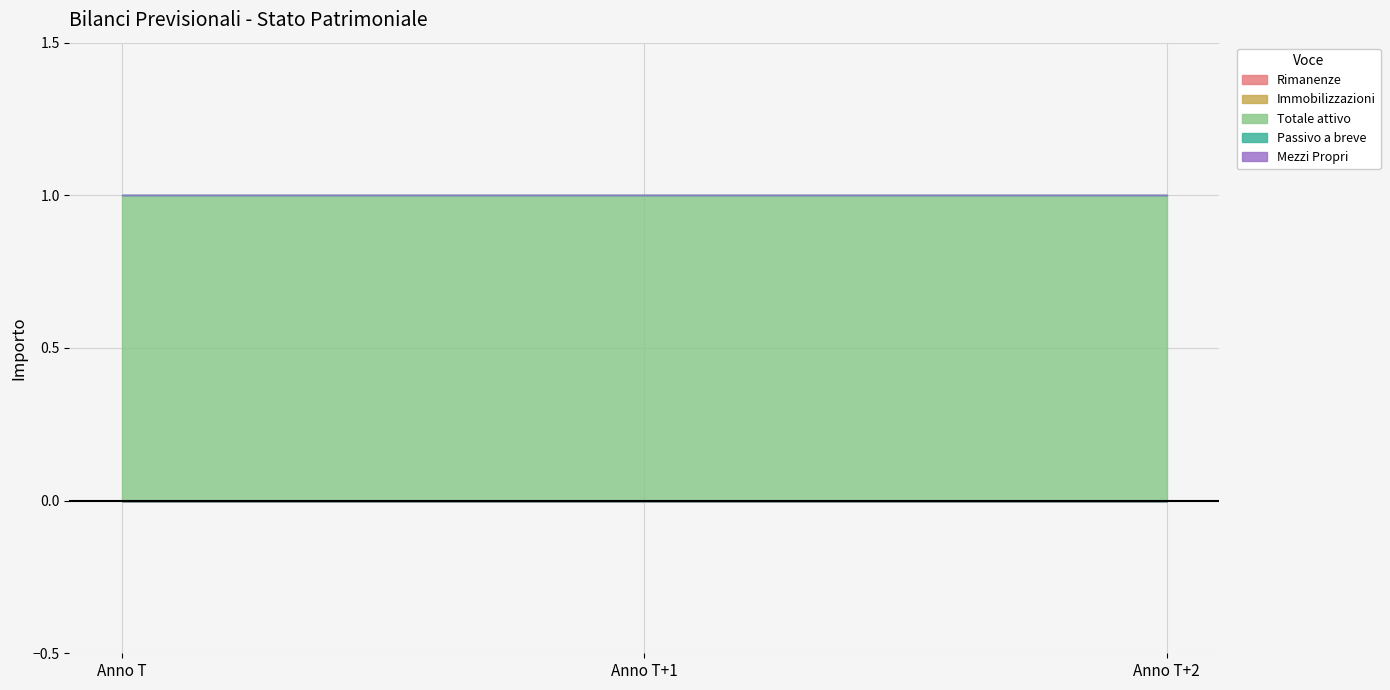

What is the greatest value displayed?

1